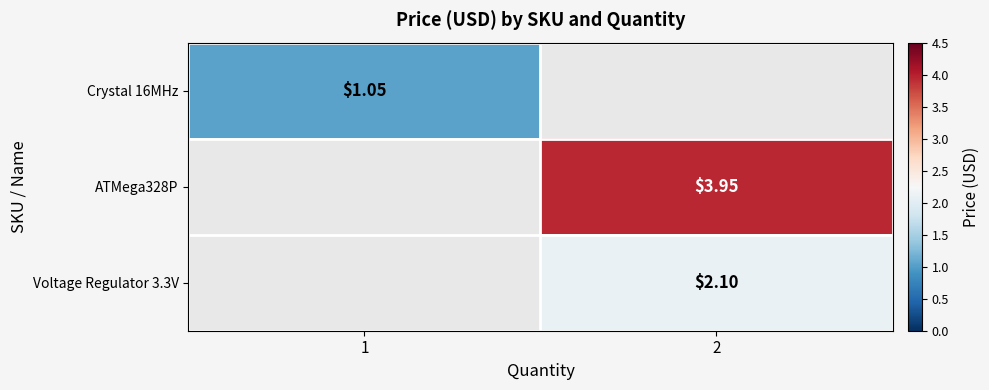

The ATMega328P series shows 1.9 at 1. True or false?

False